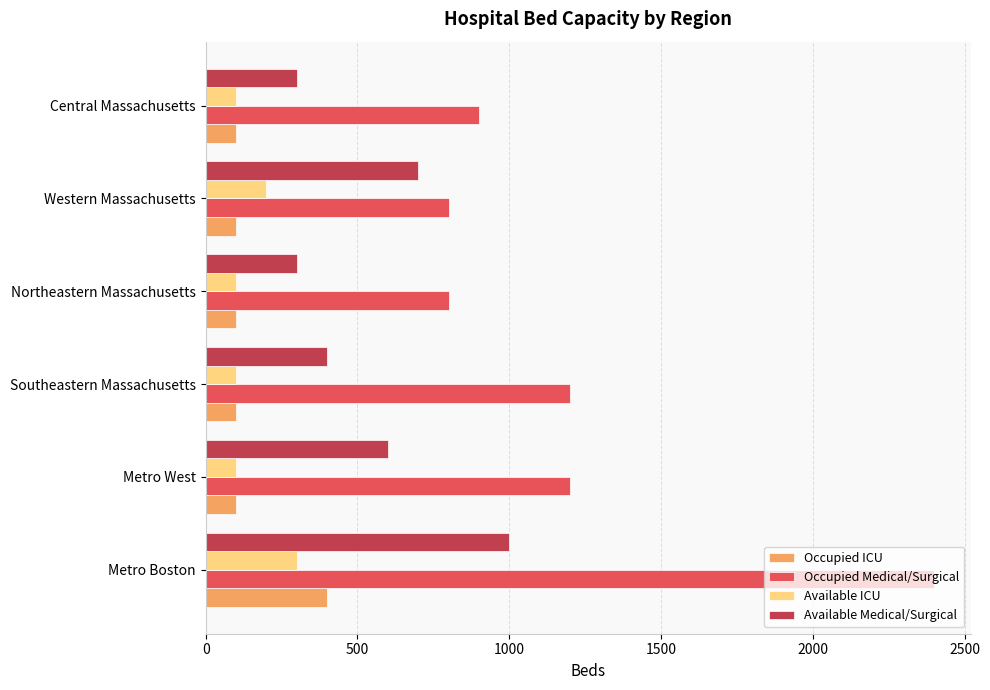

At which label is Available Medical/Surgical closest to 650?

Metro West